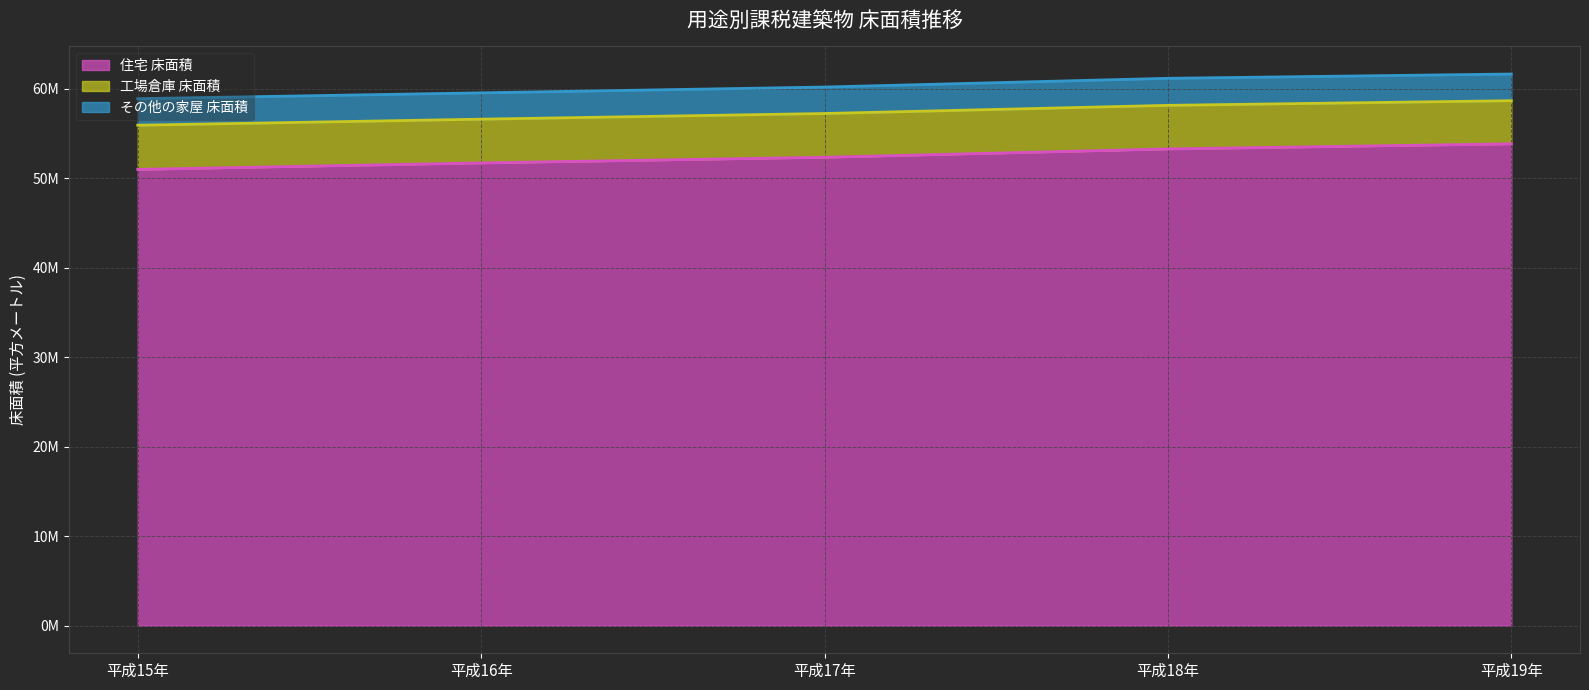

How many series are shown in this chart?

3